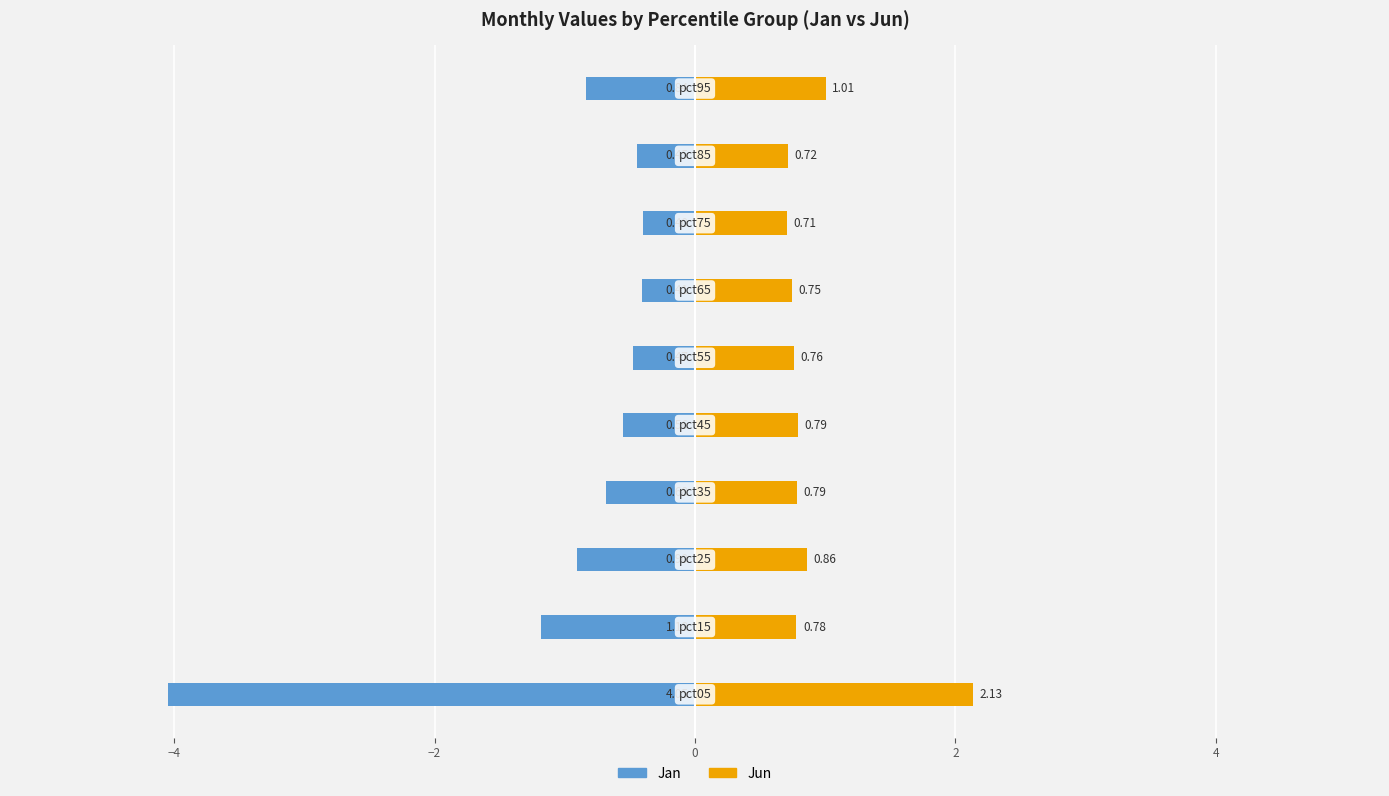

At how many categories does at least one series exceed -3?

10